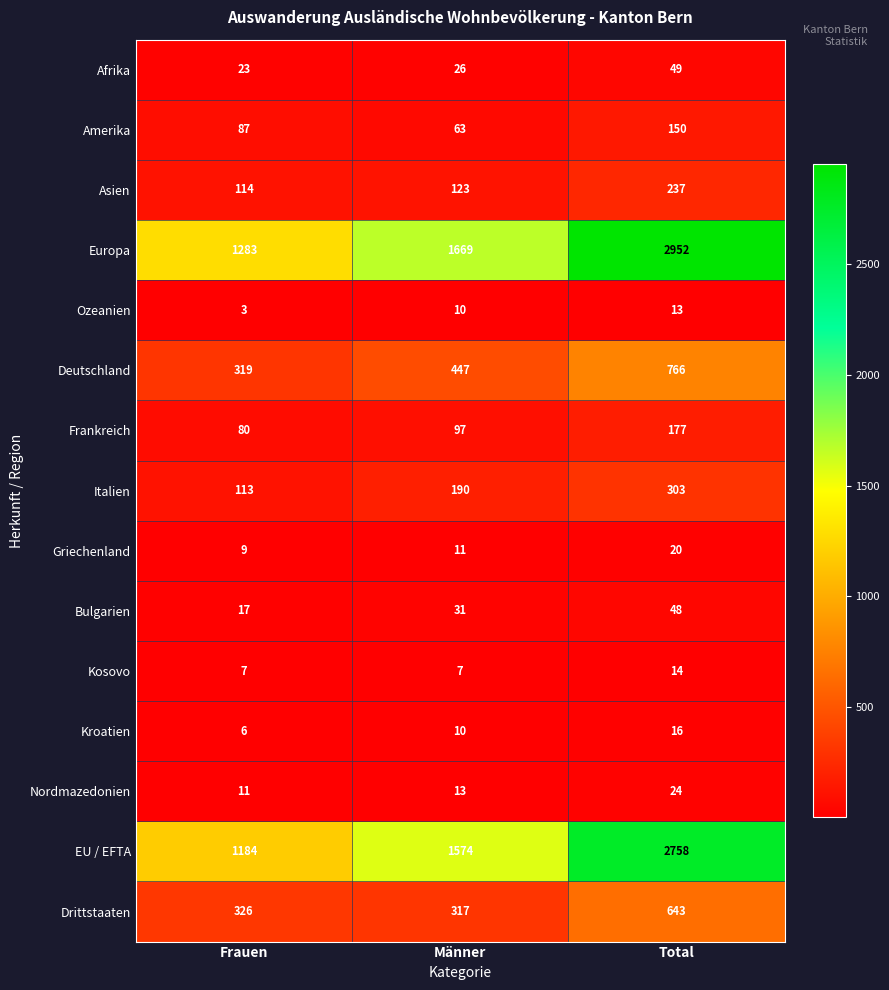

Read the Griechenland value at Frauen.

9